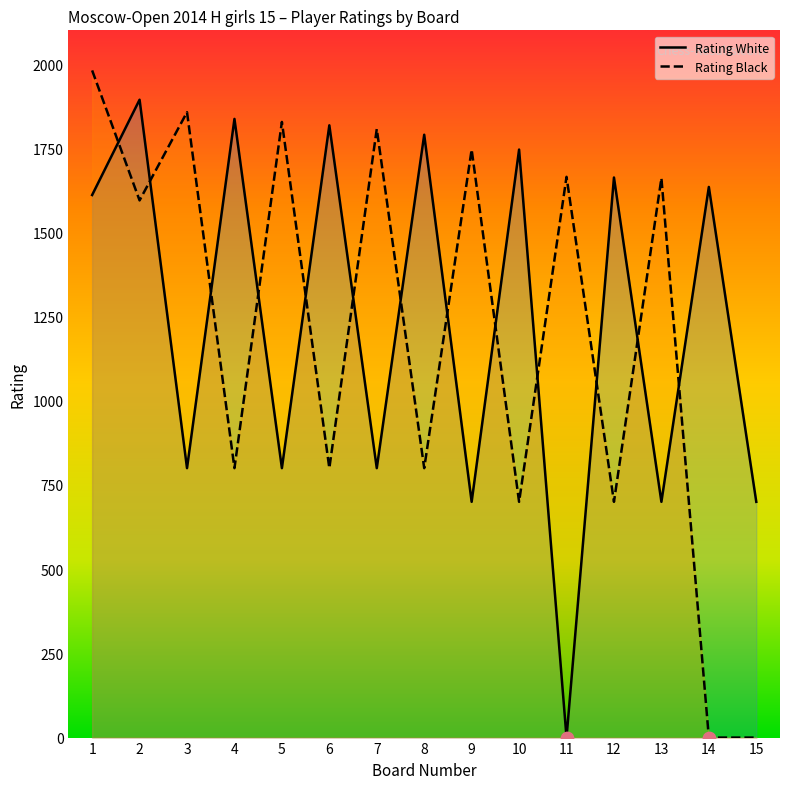

At how many categories does at least one series exceed 1563?

14